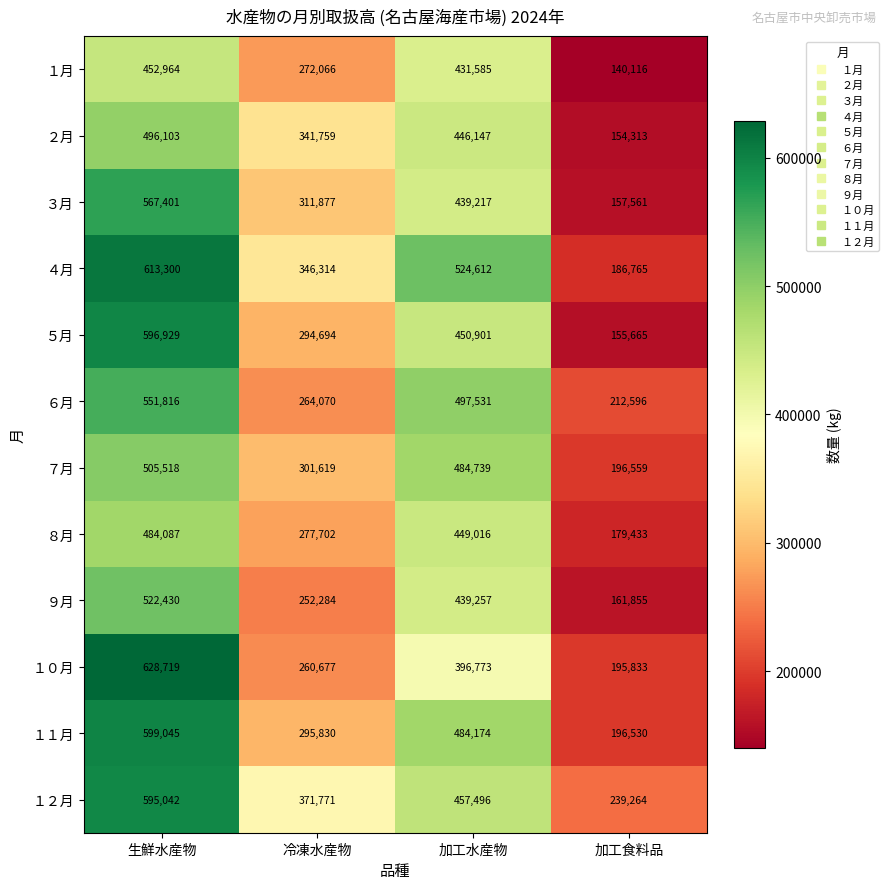

What is the sum of all ９月 values?

1375826